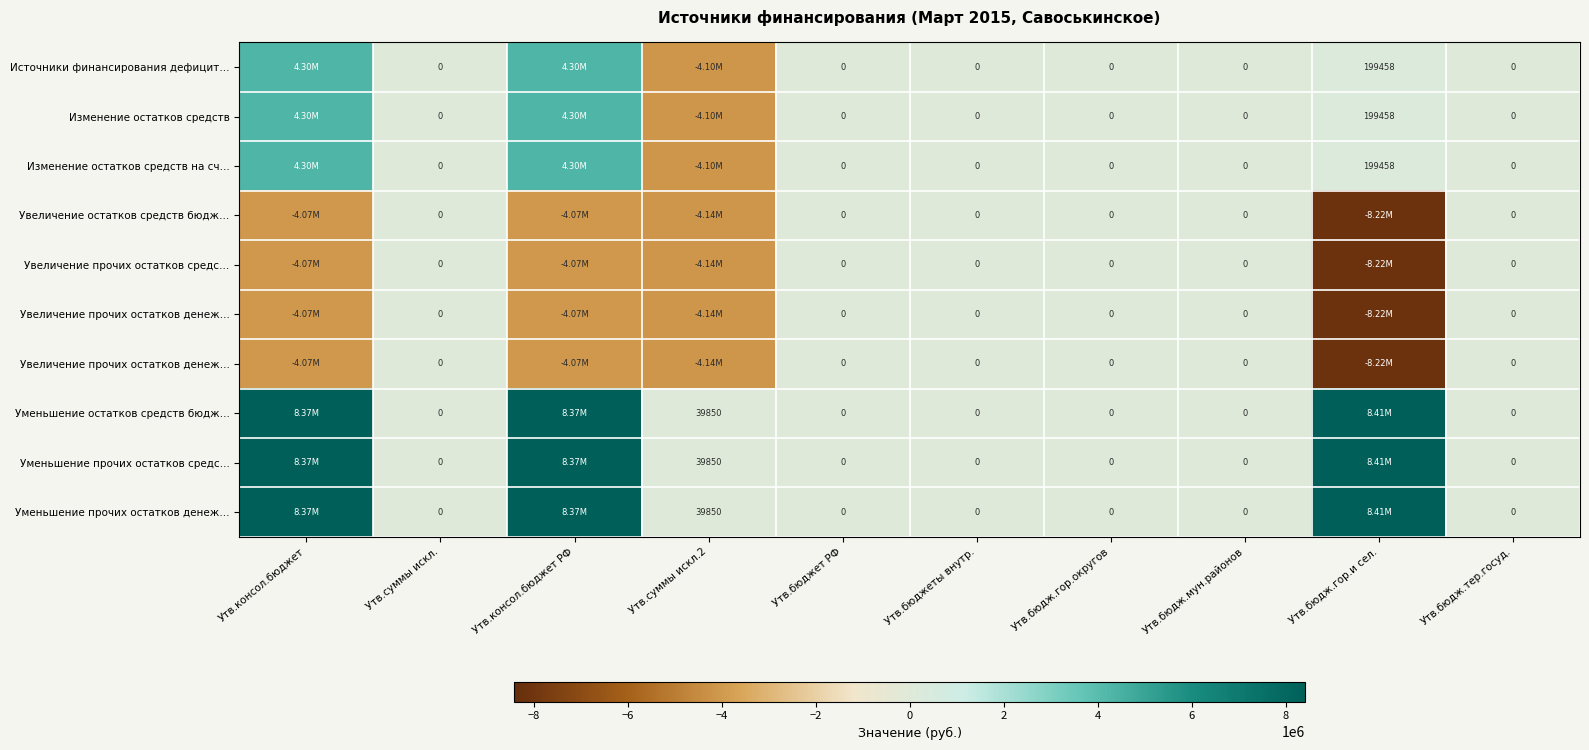

Count the number of categories in the chart.

10